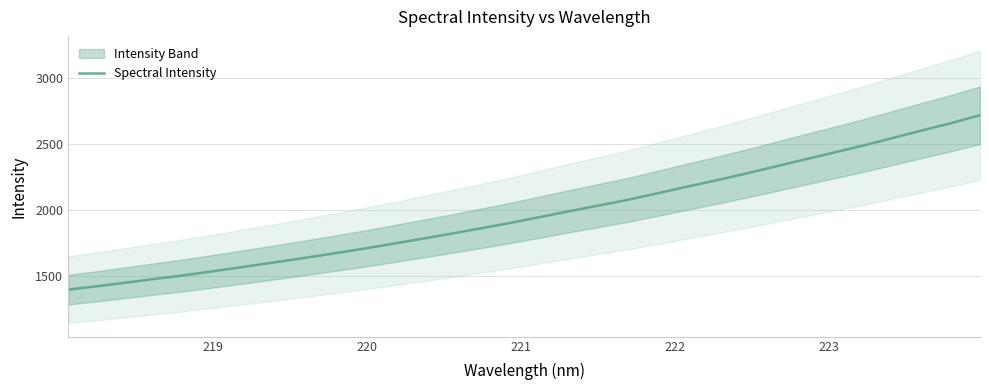

What is the highest value of the Spectral Intensity series?

2716.3